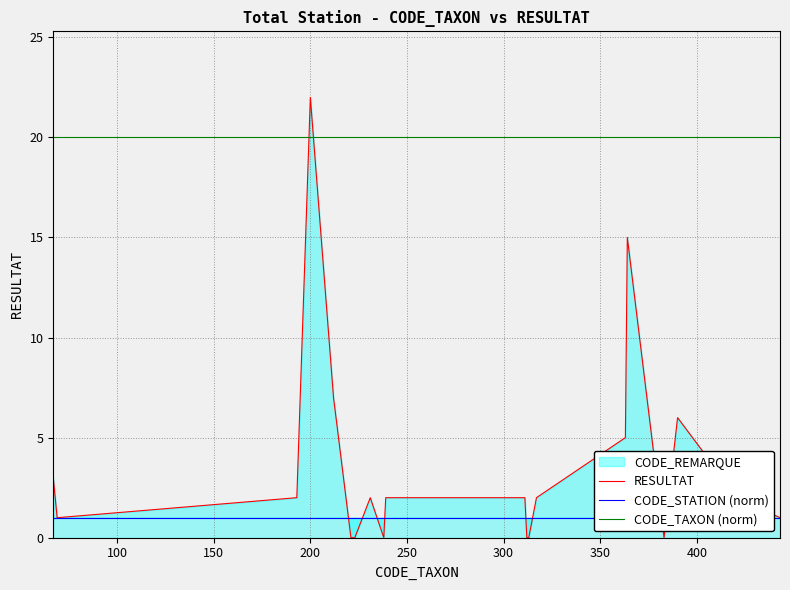

What is the lowest value of the CODE_TAXON (norm) series?

20